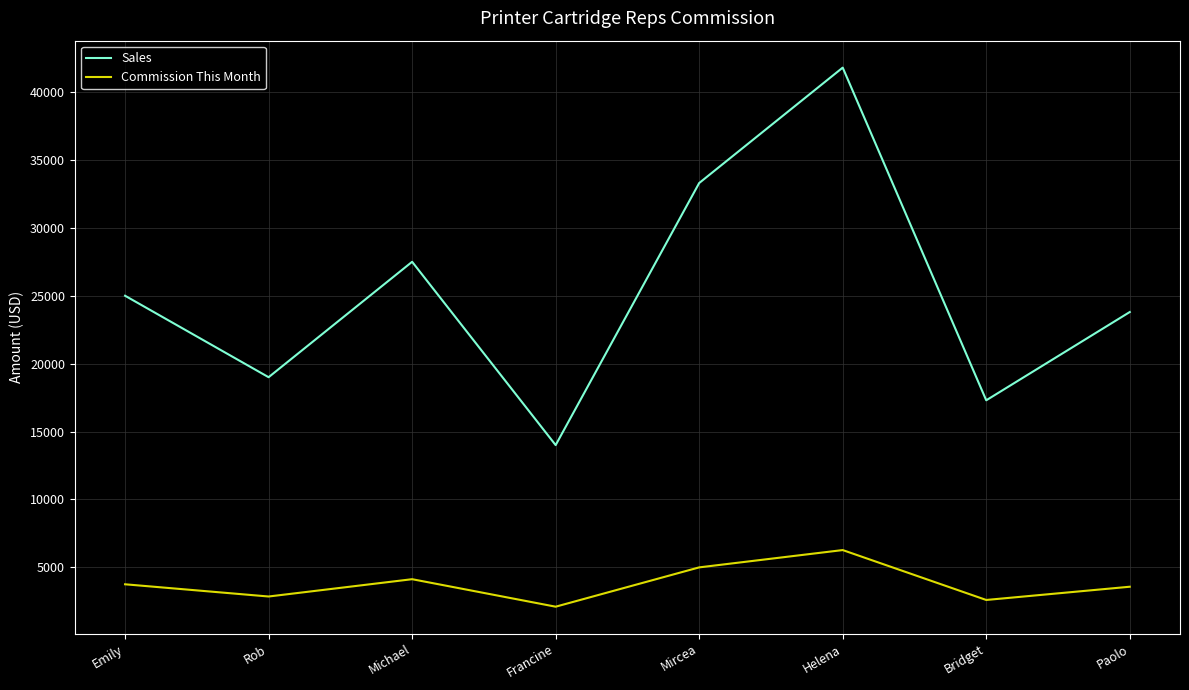

What is the total value across all series at Francine?

16100